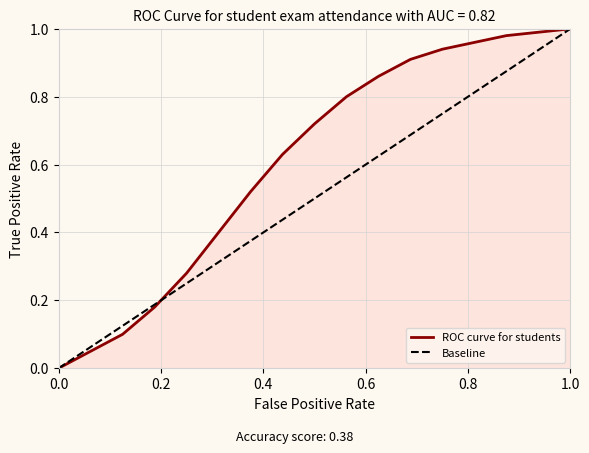

Which series has the largest total across all categories?

ROC curve for students